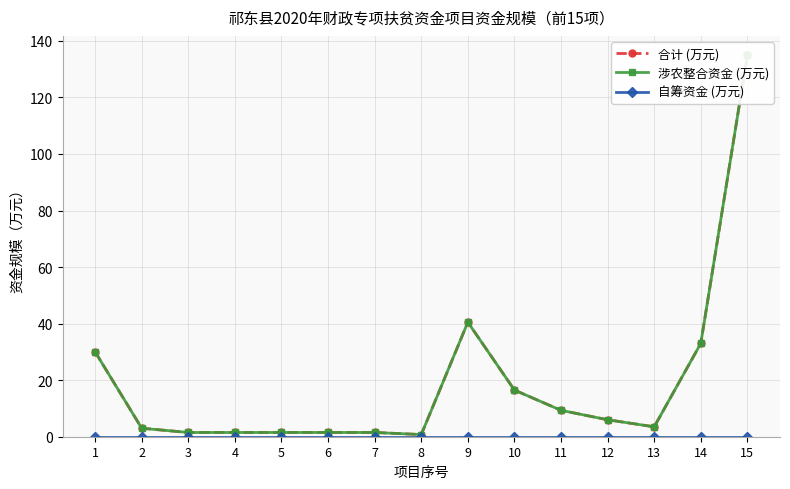

Which has a higher value, 7 or 1?

1